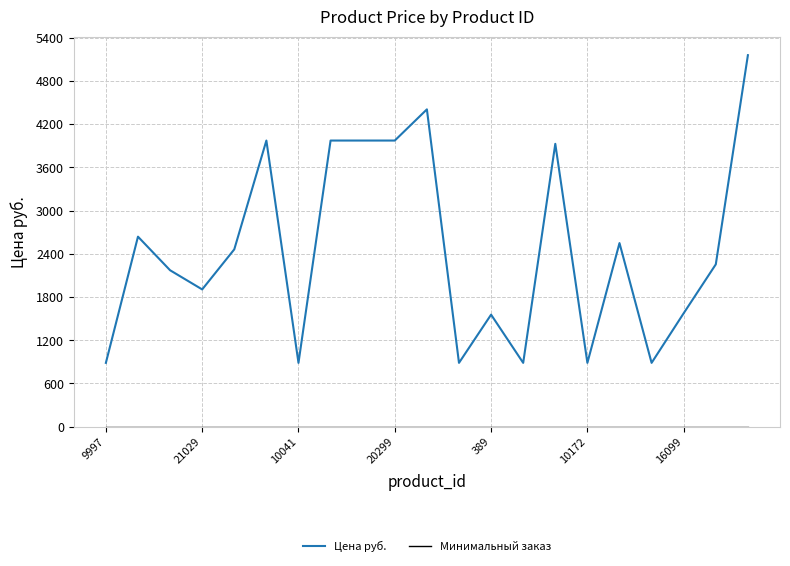

What is the difference between the maximum and minimum values in the Цена руб. series?

4269.0